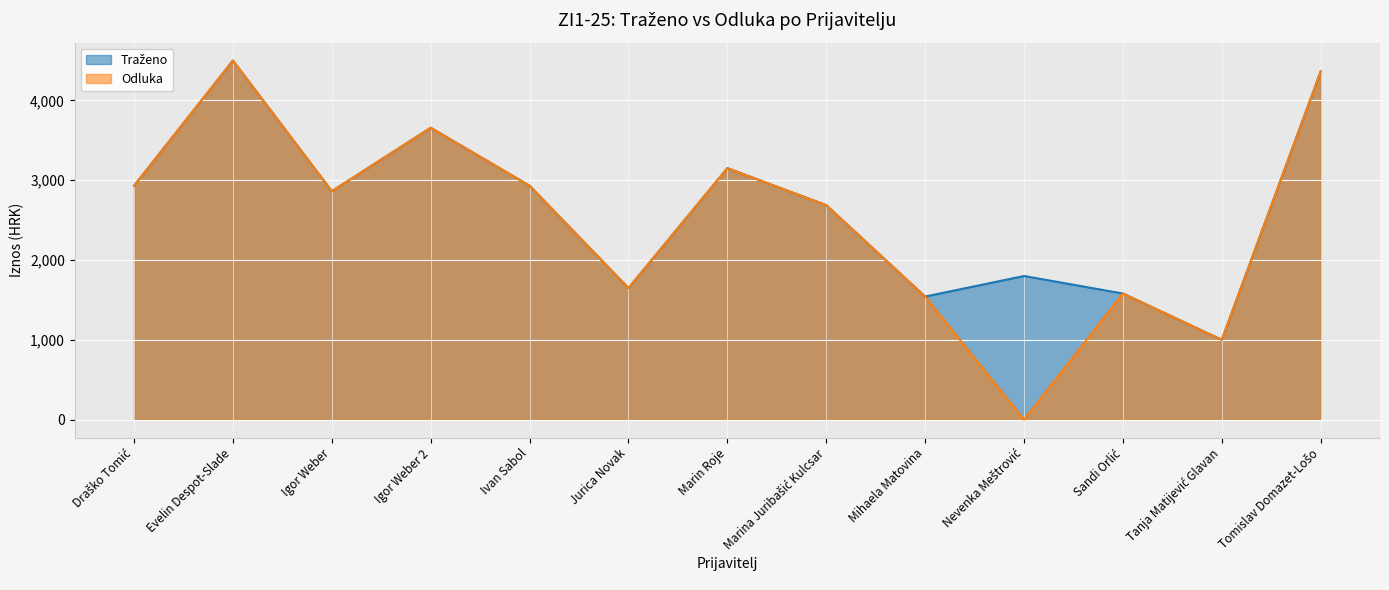

What is the value of the Traženo point at the 10th from the left?

1800.0